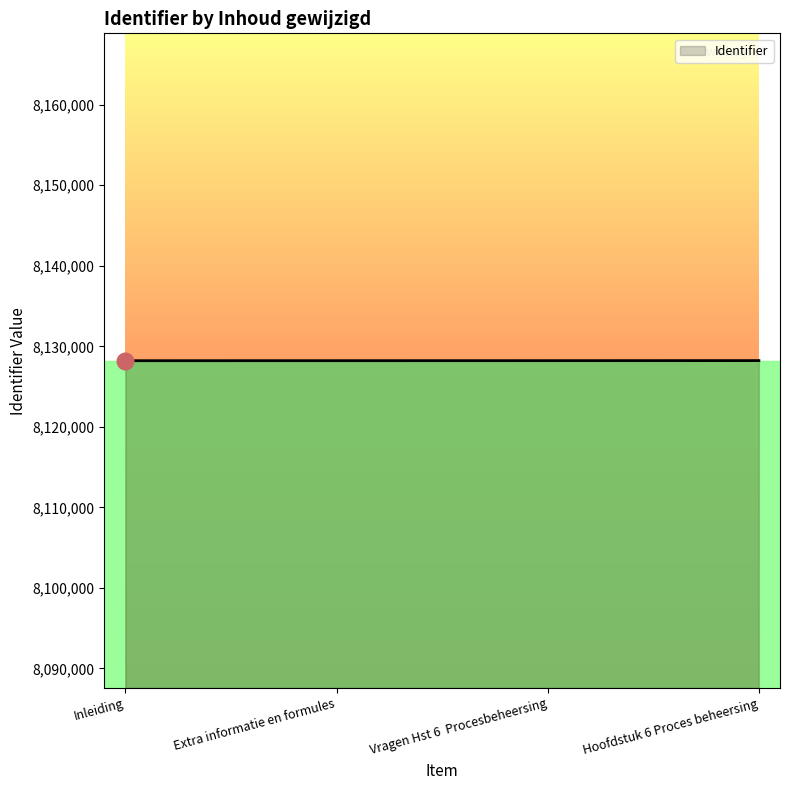

True or false: the data shows 13157805 at Inleiding.

False